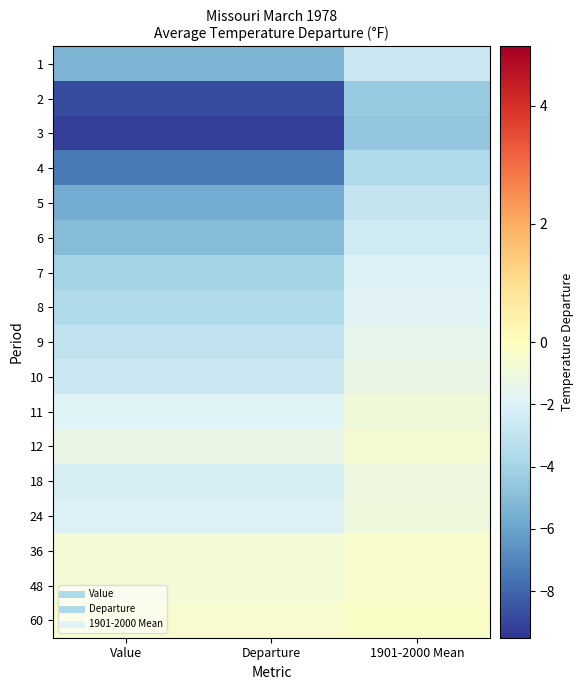

Reading left to right, list all the values displayed in this chart.

1: Value=-5.3	Departure=-5.3	1901-2000 Mean=-2.6
2: Value=-8.8	Departure=-8.8	1901-2000 Mean=-4.4
3: Value=-9.2	Departure=-9.2	1901-2000 Mean=-4.6
4: Value=-7.4	Departure=-7.4	1901-2000 Mean=-3.7
5: Value=-5.7	Departure=-5.7	1901-2000 Mean=-2.9
6: Value=-5.0	Departure=-5.0	1901-2000 Mean=-2.5
7: Value=-4.0	Departure=-4.0	1901-2000 Mean=-2.0
8: Value=-3.6	Departure=-3.6	1901-2000 Mean=-1.8
9: Value=-3.0	Departure=-3.0	1901-2000 Mean=-1.5
10: Value=-2.6	Departure=-2.6	1901-2000 Mean=-1.3
11: Value=-1.9	Departure=-1.9	1901-2000 Mean=-0.9
12: Value=-1.3	Departure=-1.3	1901-2000 Mean=-0.7
18: Value=-2.2	Departure=-2.2	1901-2000 Mean=-1.1
24: Value=-2.0	Departure=-2.0	1901-2000 Mean=-1.0
36: Value=-0.8	Departure=-0.8	1901-2000 Mean=-0.4
48: Value=-0.8	Departure=-0.8	1901-2000 Mean=-0.4
60: Value=-0.5	Departure=-0.5	1901-2000 Mean=-0.2